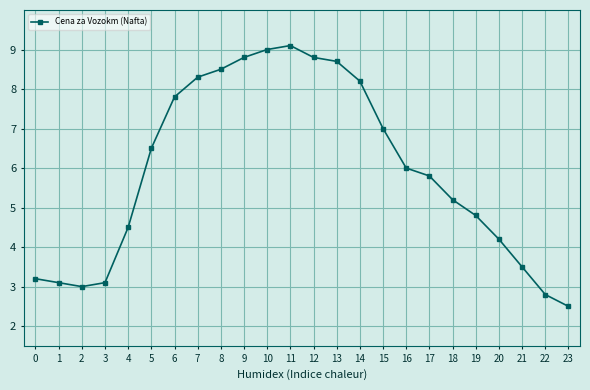

What is the value of the 2nd point from the left?

3.1